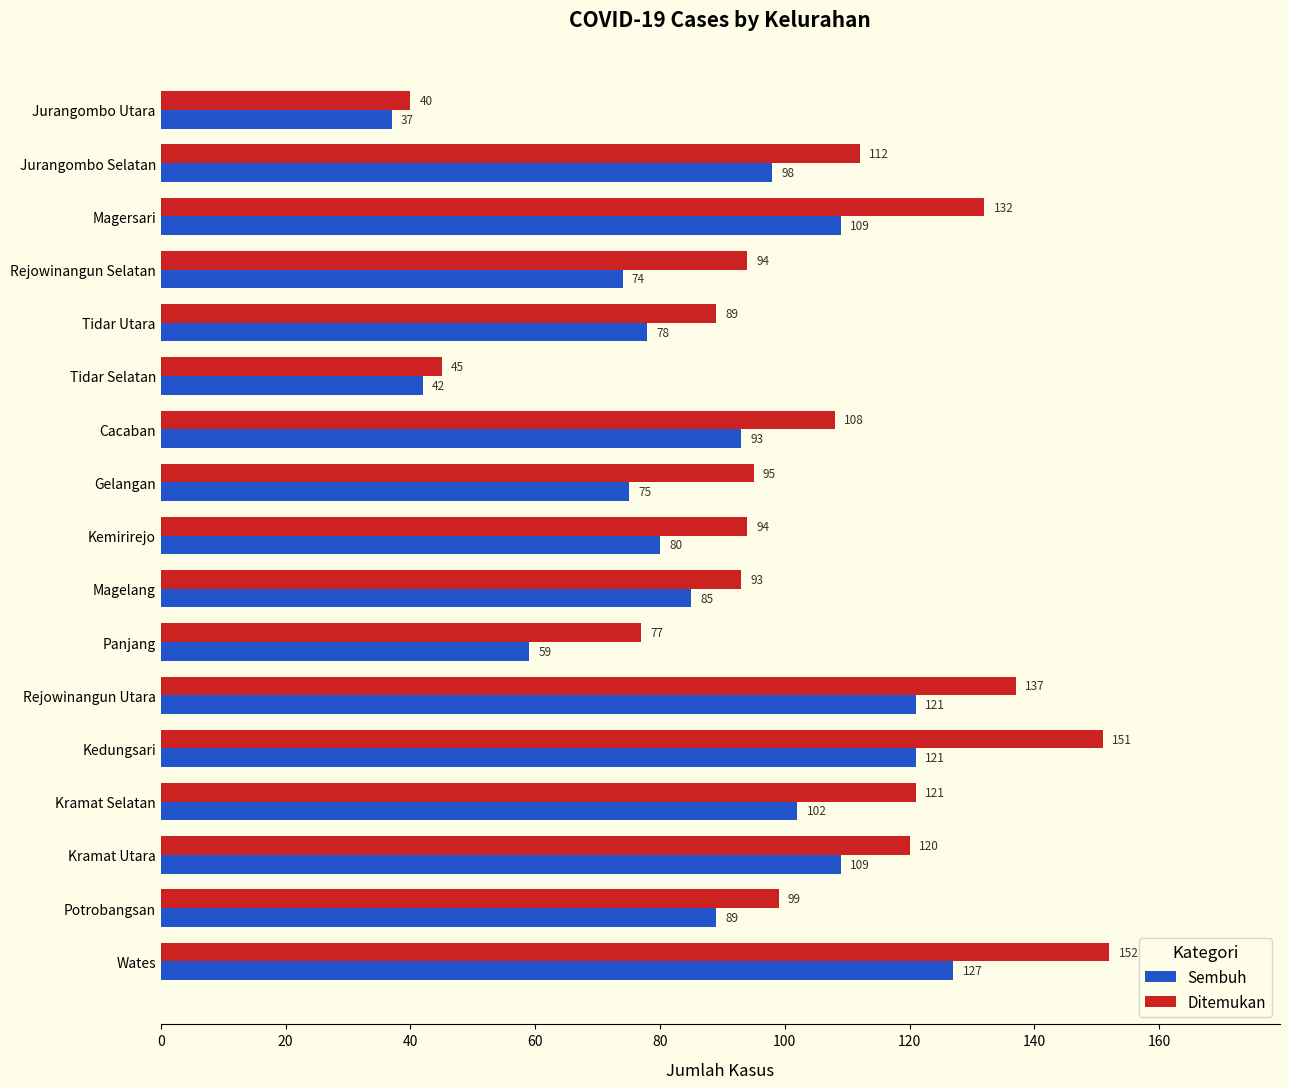

The Sembuh series shows 32 at Kramat Selatan. True or false?

False